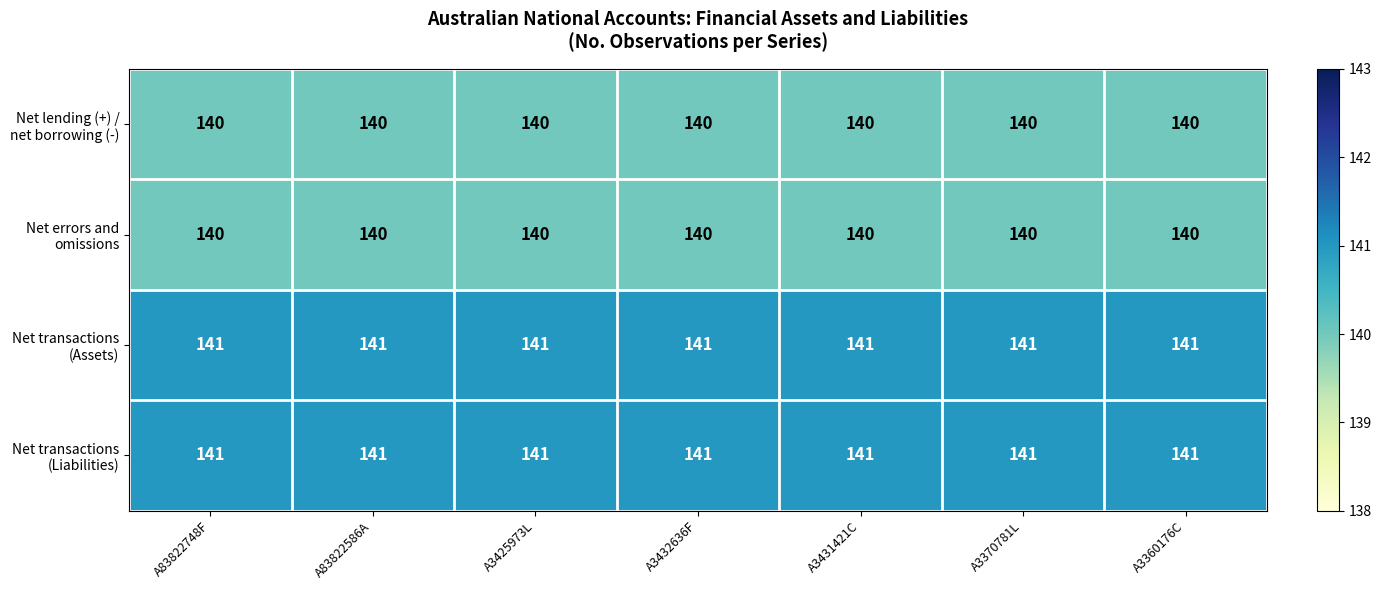

What is the minimum value shown in the chart?

140